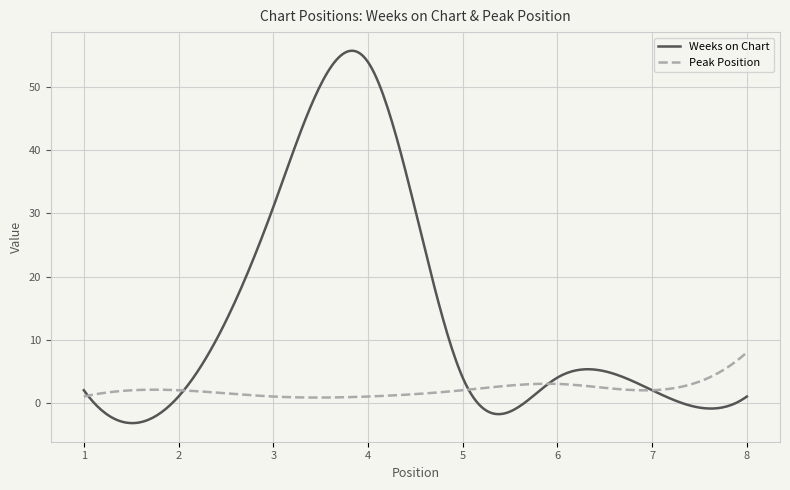

What is the maximum value shown in the chart?

55.8